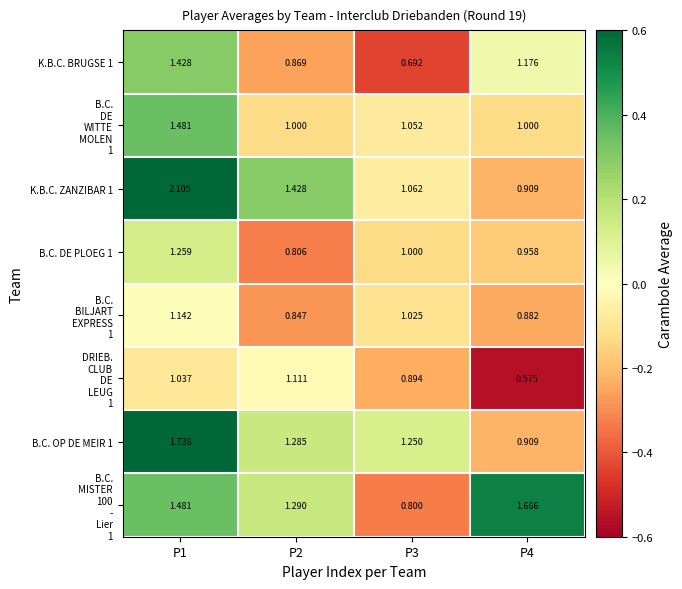

Between P4 and P3, which is larger?

P4